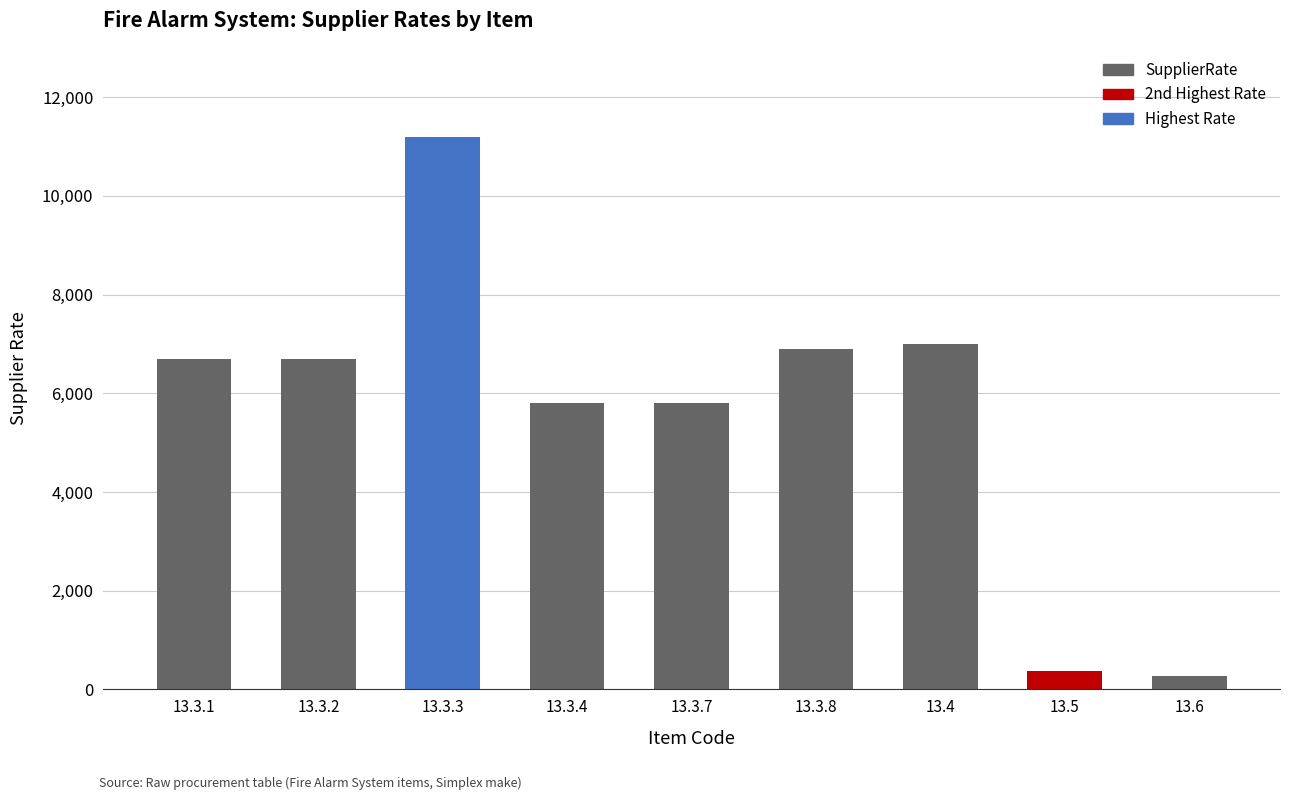

What is the maximum value shown in the chart?

11200